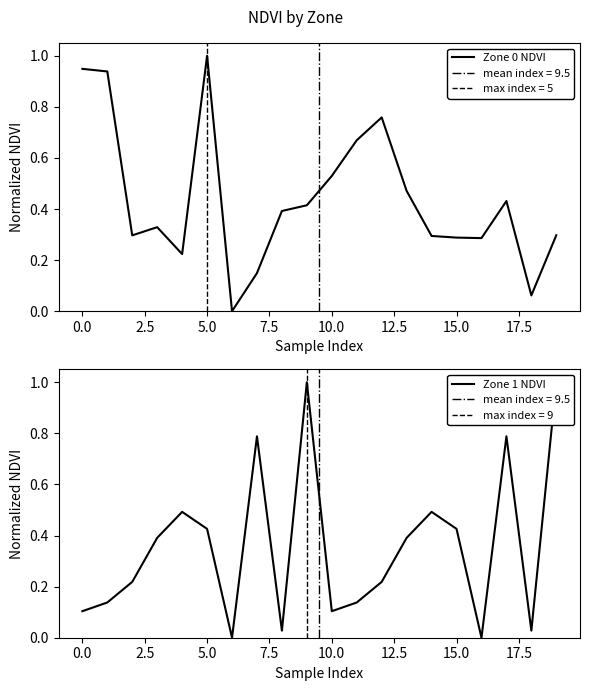

Which category has the highest value in the Zone 0 NDVI series?

5.0